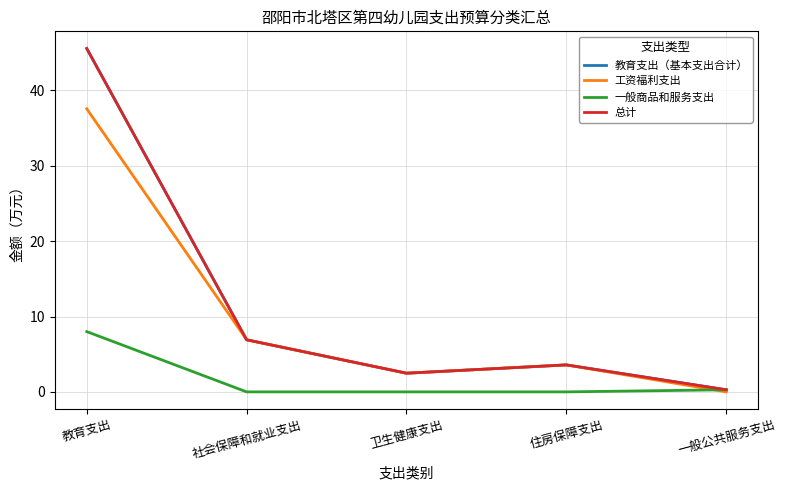

What is the maximum value shown in the chart?

45.6